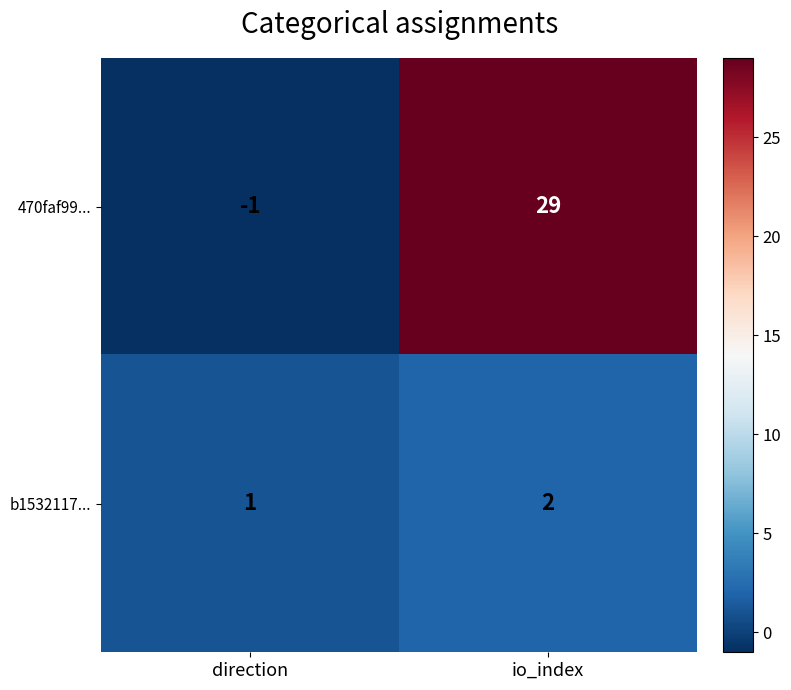

What is the average value of the 470faf99... series?

14